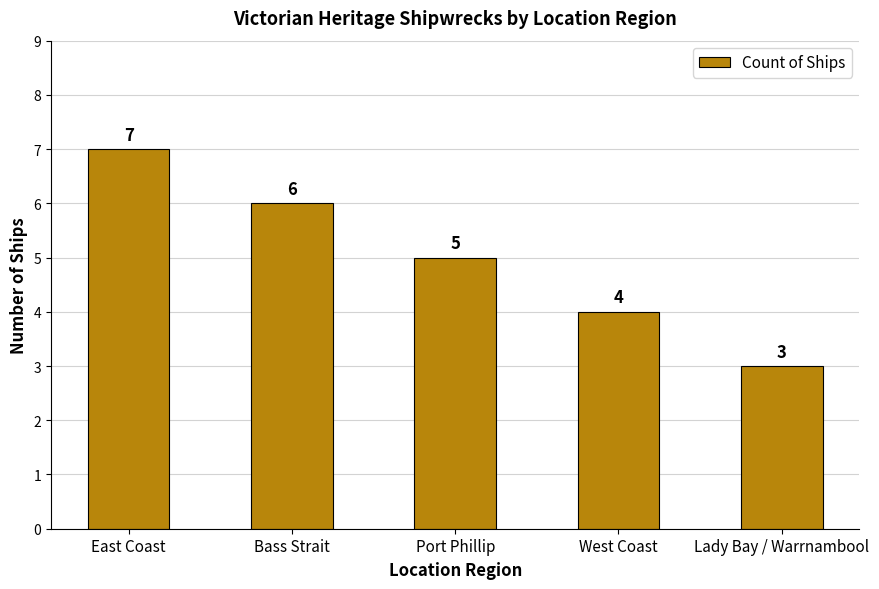

How many data points does each series have?

5